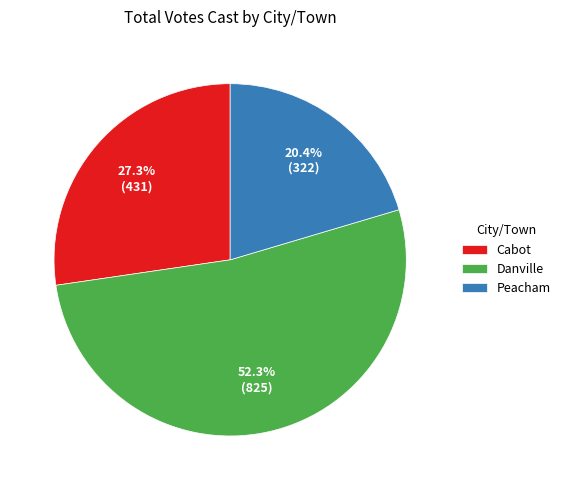

What percentage do Peacham and Cabot together represent?

47.7%